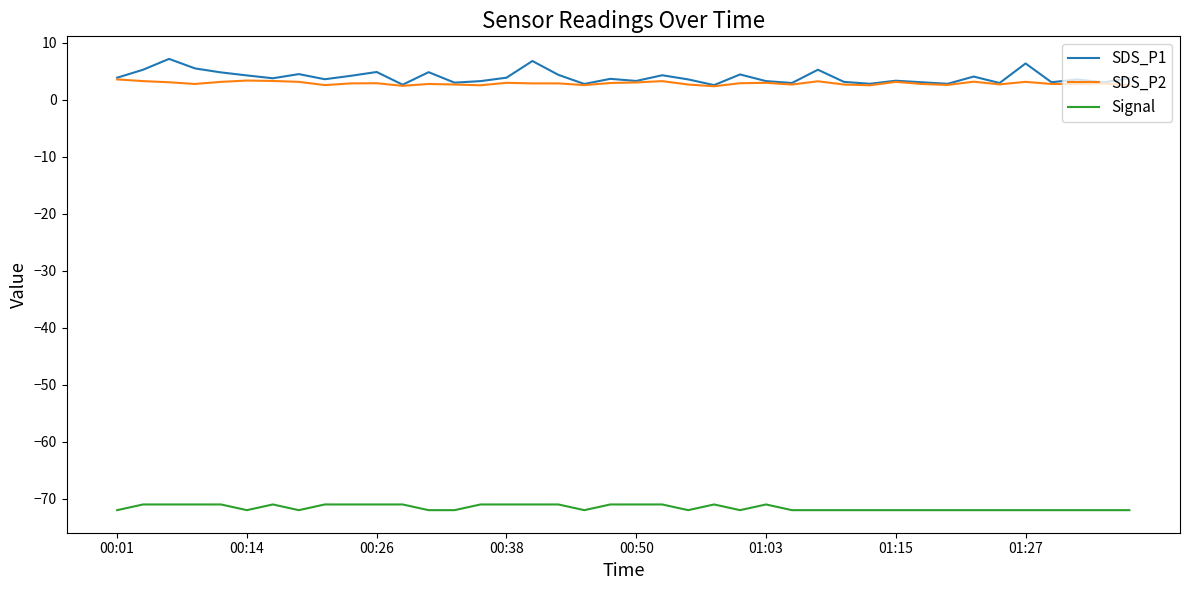

Rank the series by their maximum value, from lowest to highest.

Signal, SDS_P2, SDS_P1